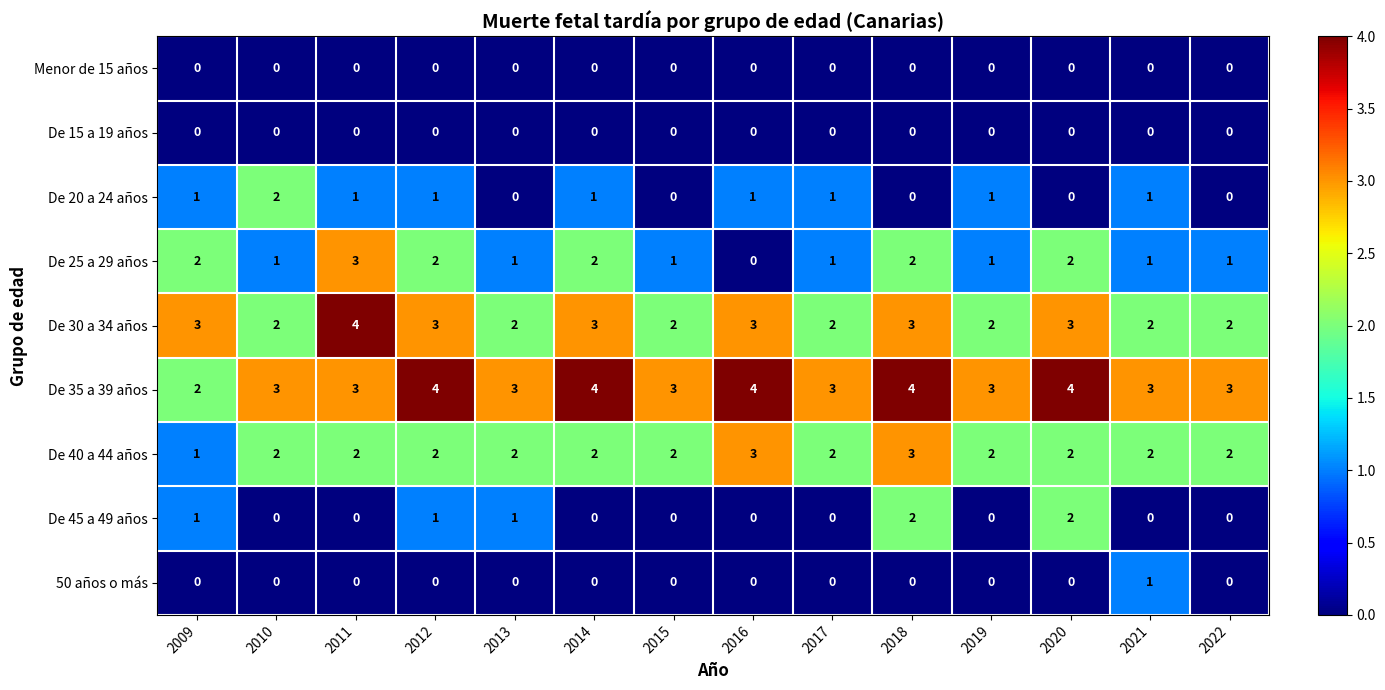

Which series has the widest spread of values?

De 25 a 29 años